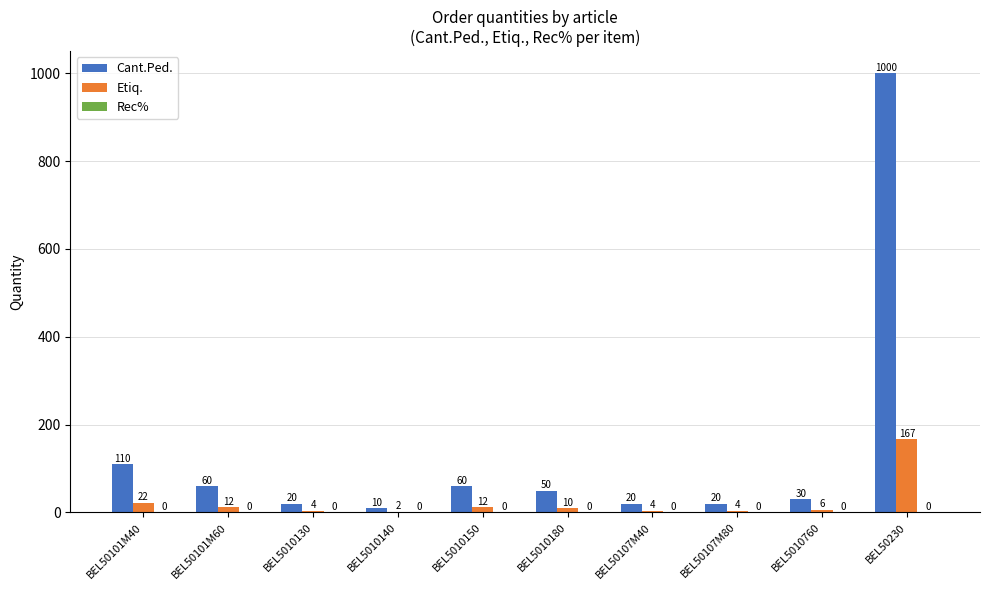

The Etiq. series shows 12 at BEL50101M60. True or false?

True